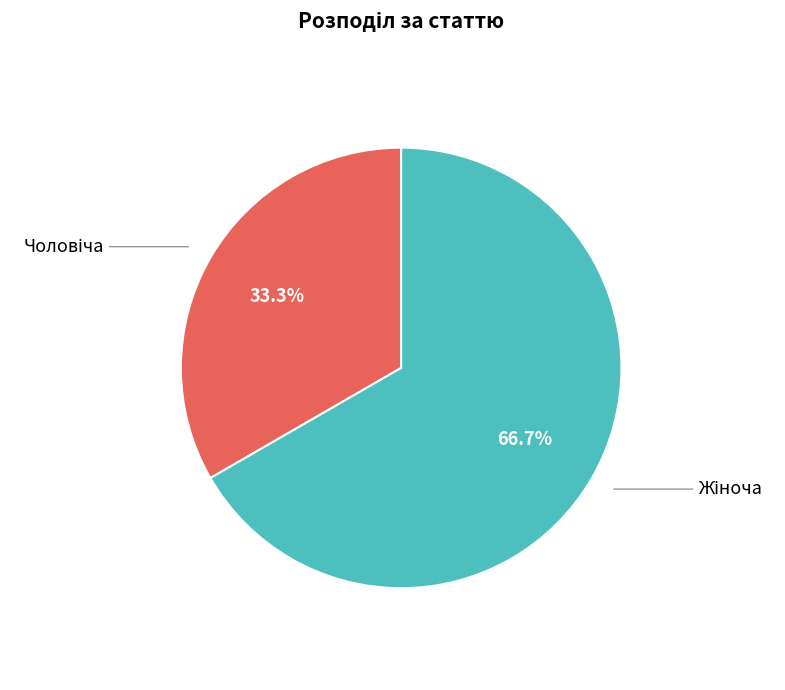

Is there any slice that represents more than half of the pie?

Yes